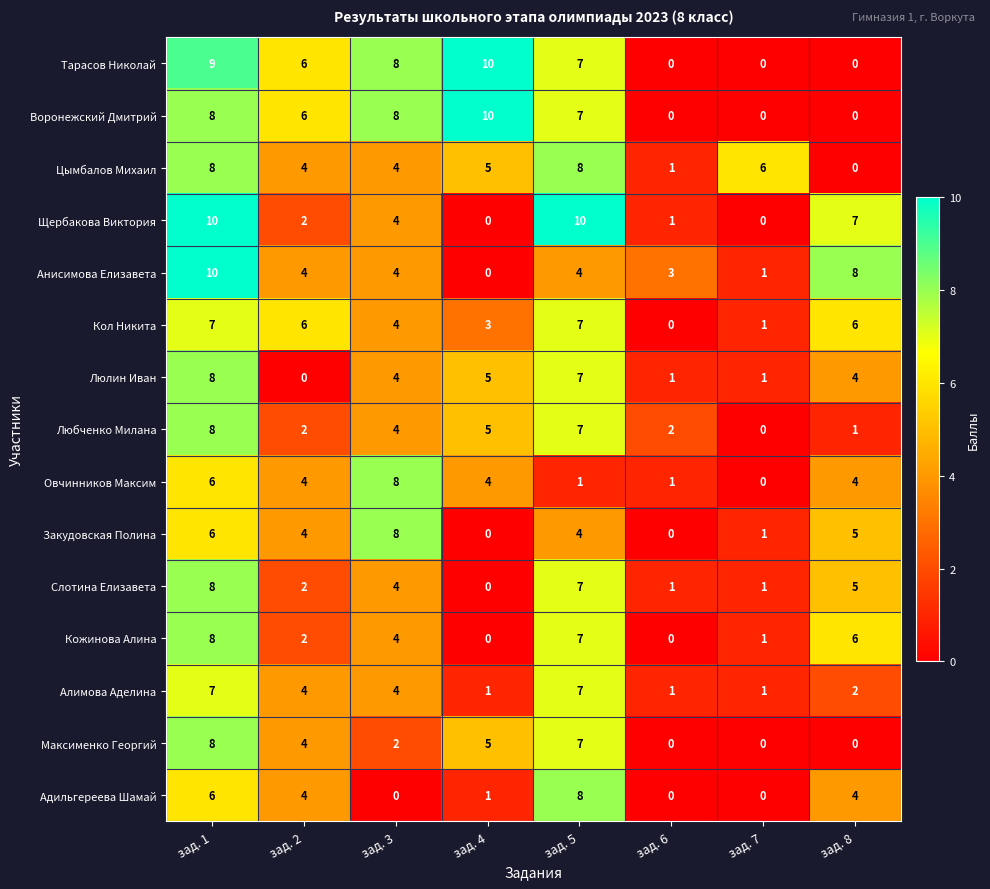

What is the difference between the second highest and second lowest values in the Слотина Елизавета series?

6